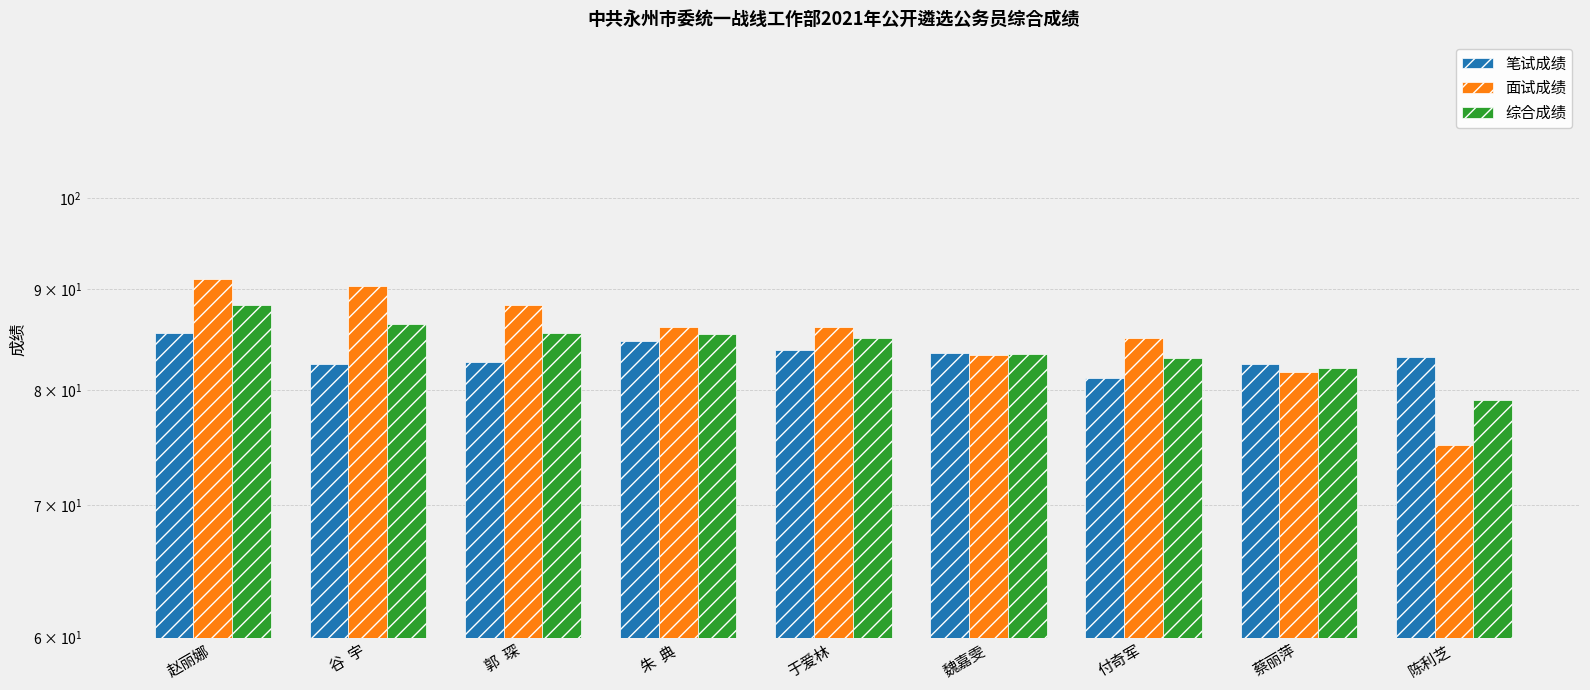

What is the difference between the highest and lowest values at 朱  典?

1.4